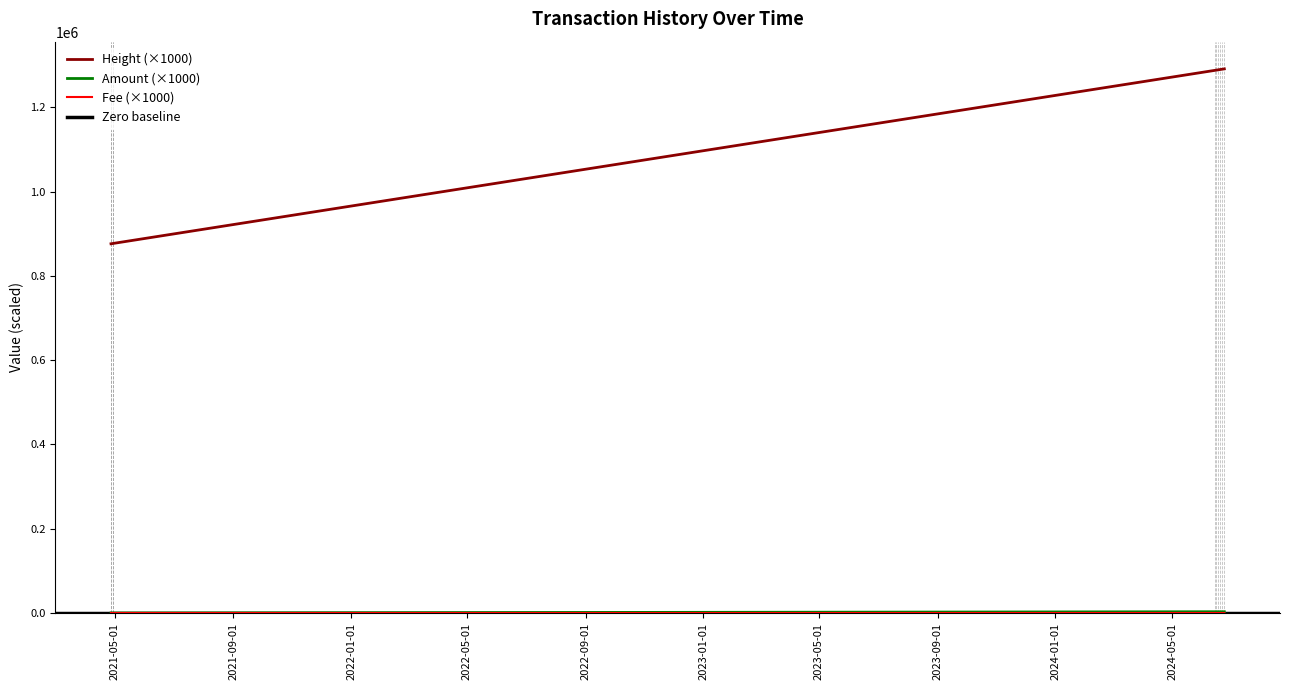

Which has a higher value, 2024-06-14 00:32:37 or 2024-06-15 19:40:30?

2024-06-14 00:32:37